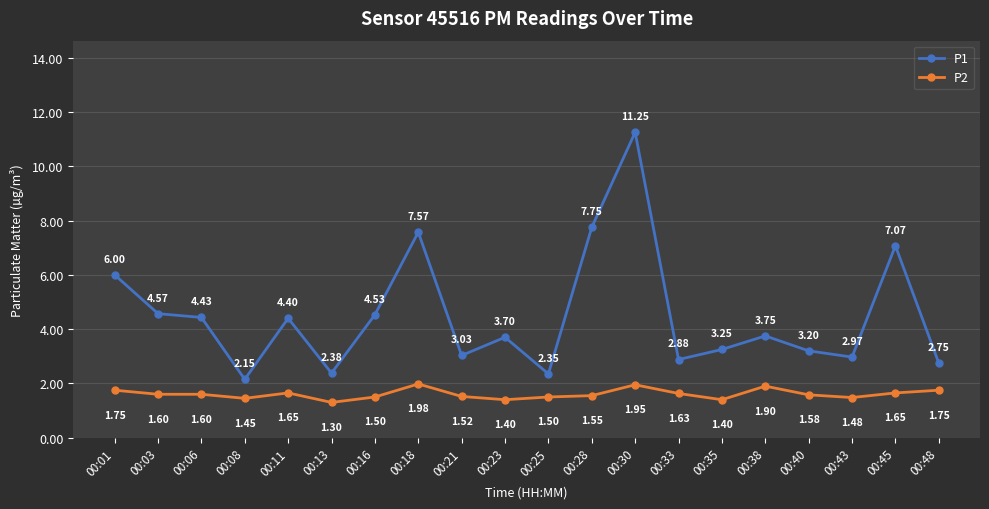

How many lines are shown in the chart?

2